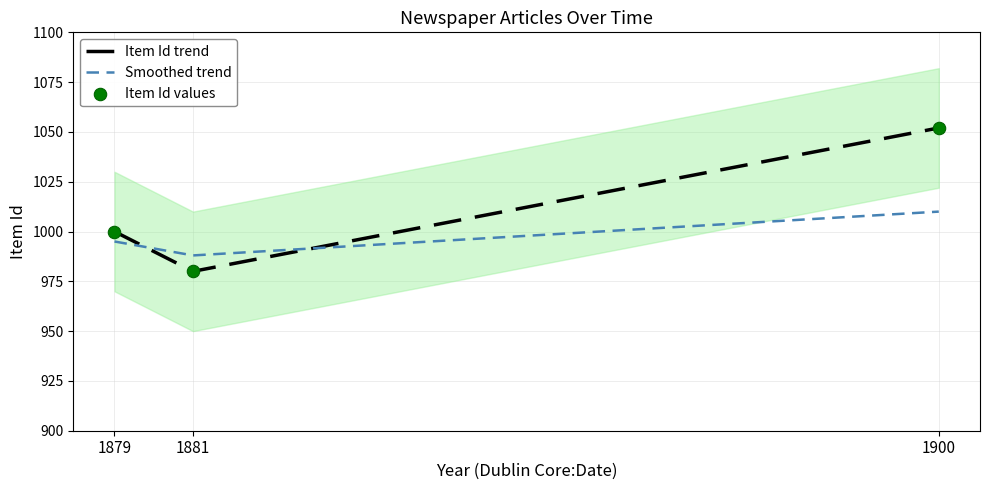

Which series reaches the maximum Y coordinate?

Item Id trend